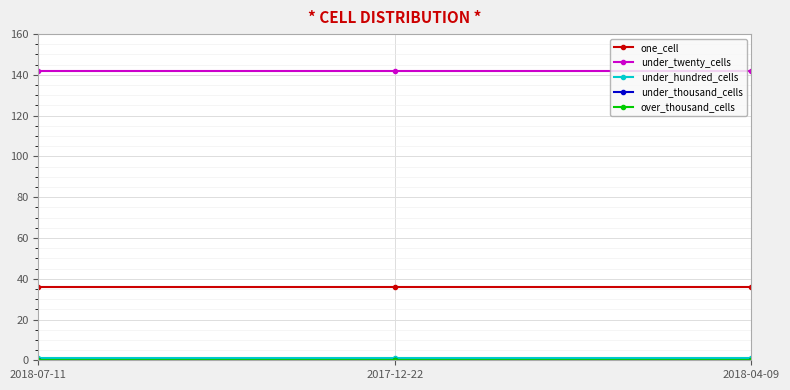

Does the chart have visible grid lines?

Yes